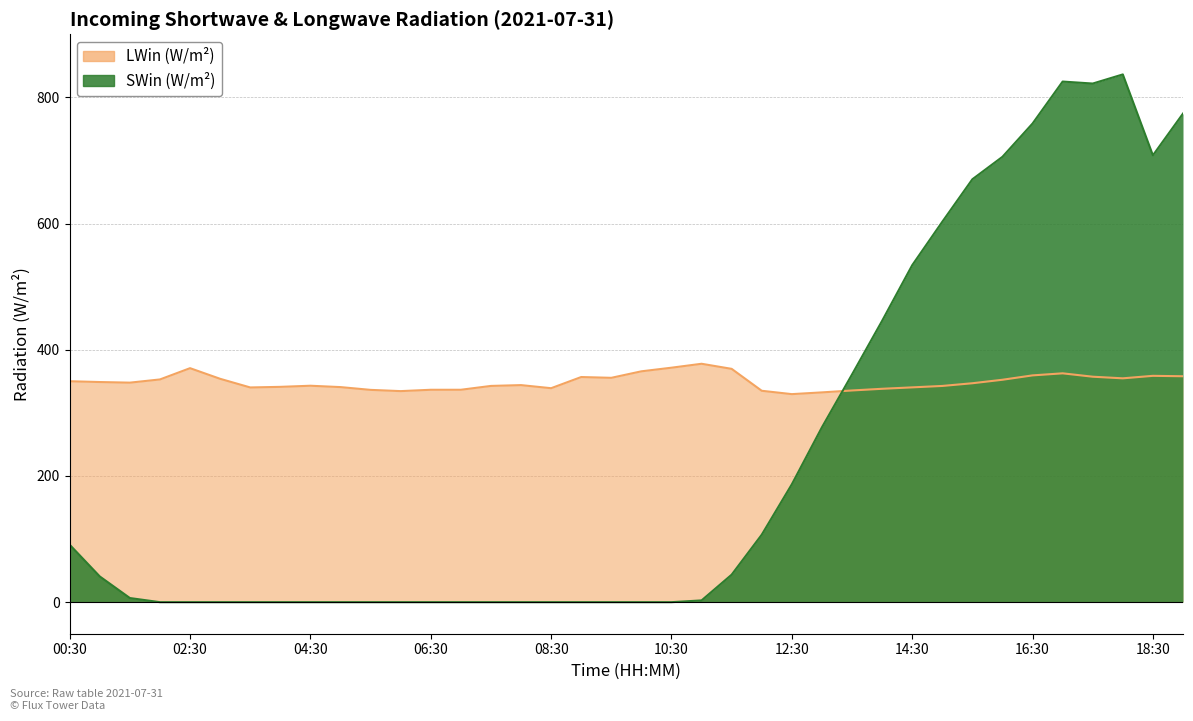

Is it true that SWin equals 0.0 at 14?

True